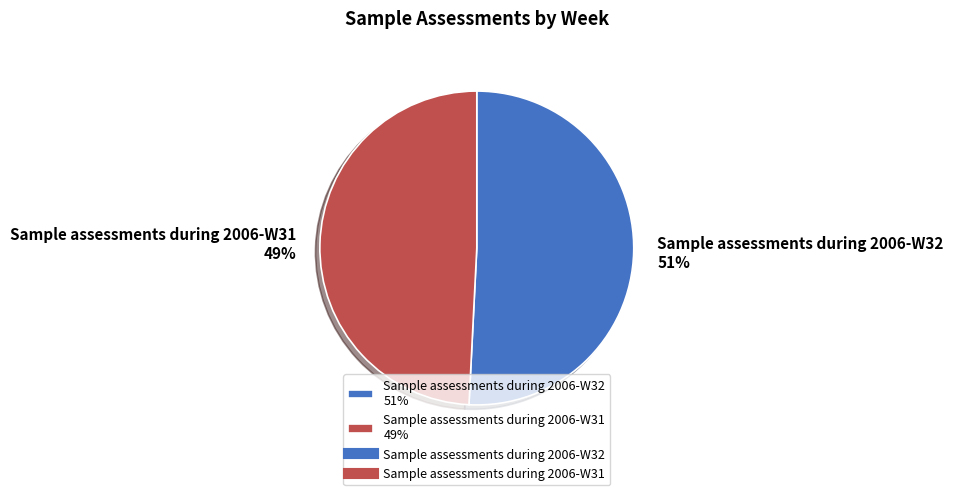

Rank the categories by value from lowest to highest.

Sample assessments during 2006-W31, Sample assessments during 2006-W32